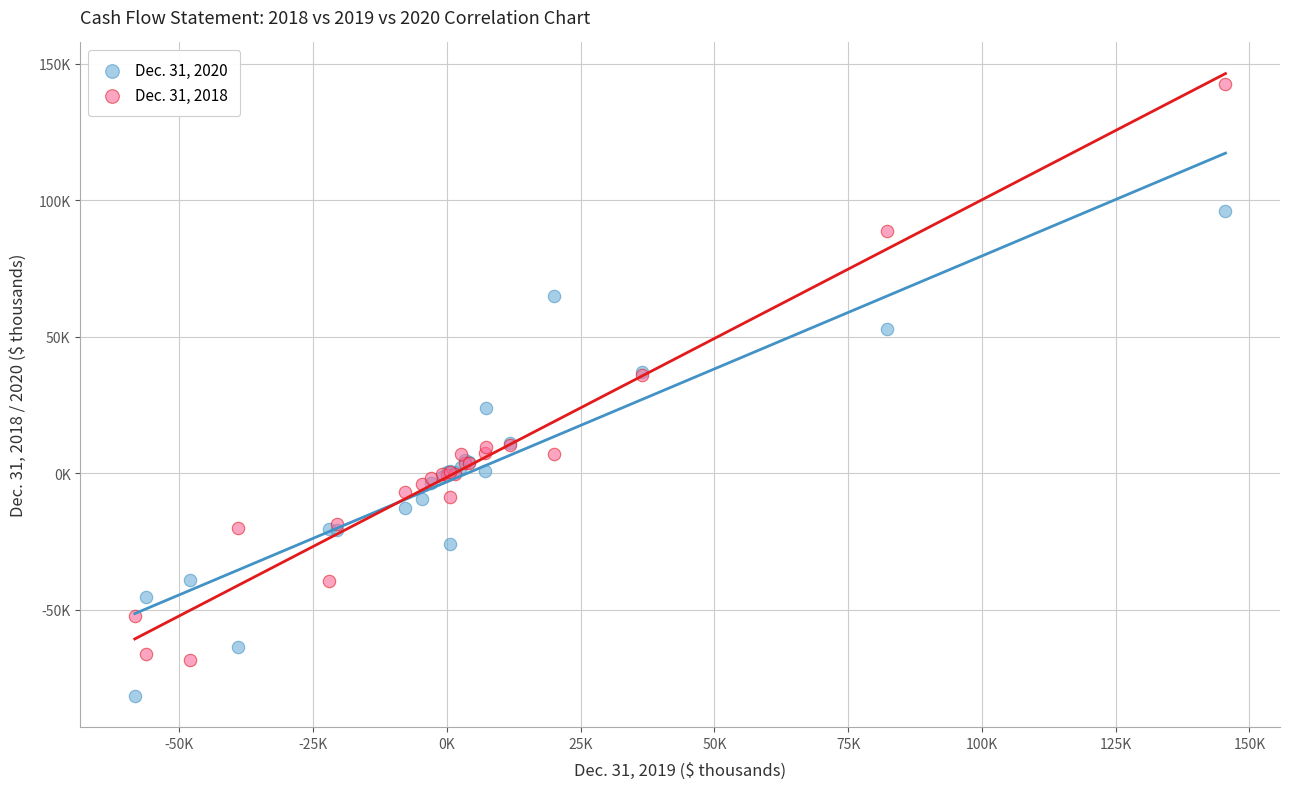

Which series has the widest spread of Y values?

Dec. 31, 2018